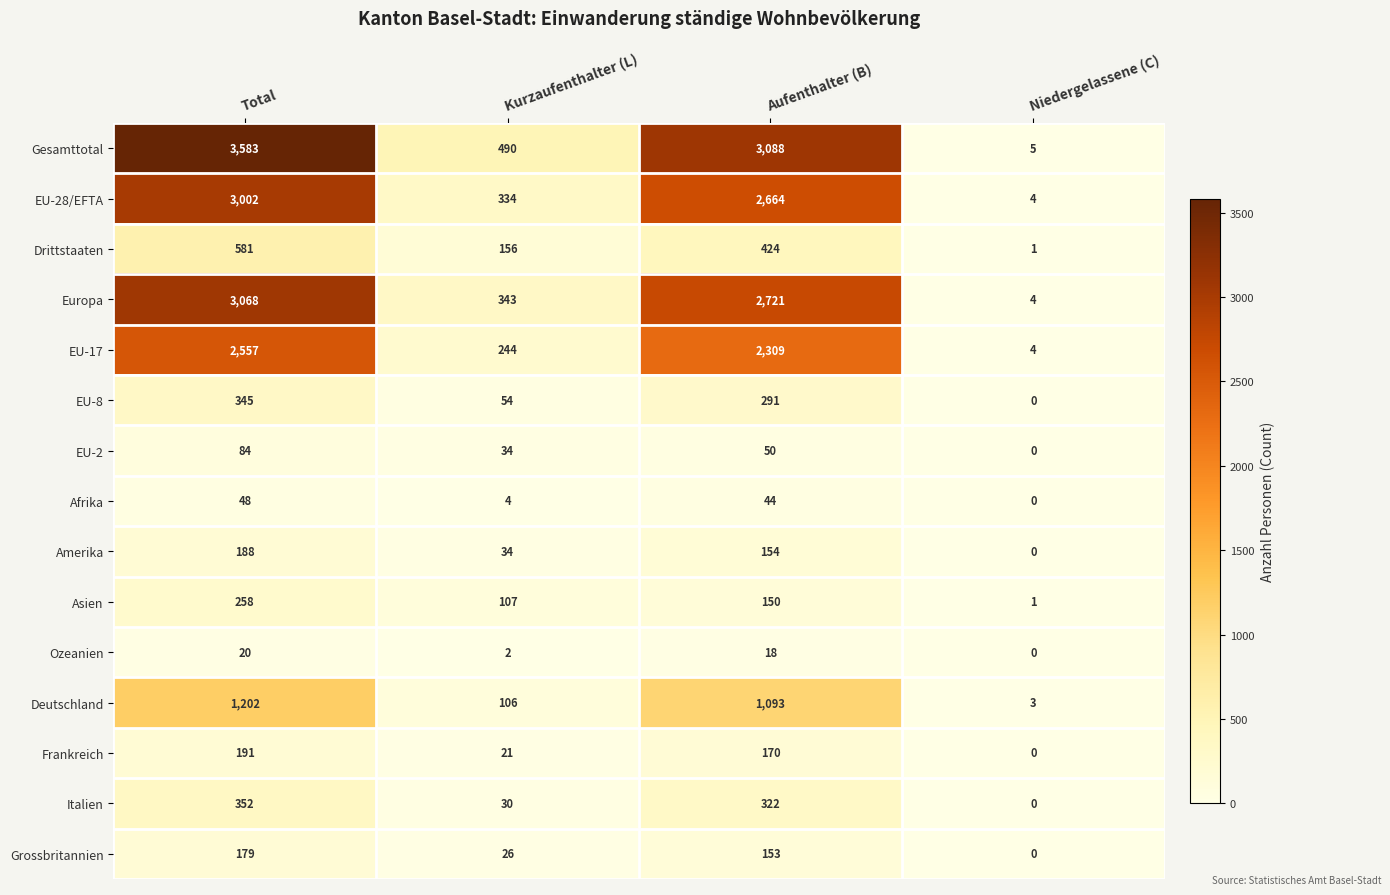

Which series has the largest range (max minus min)?

Gesamttotal